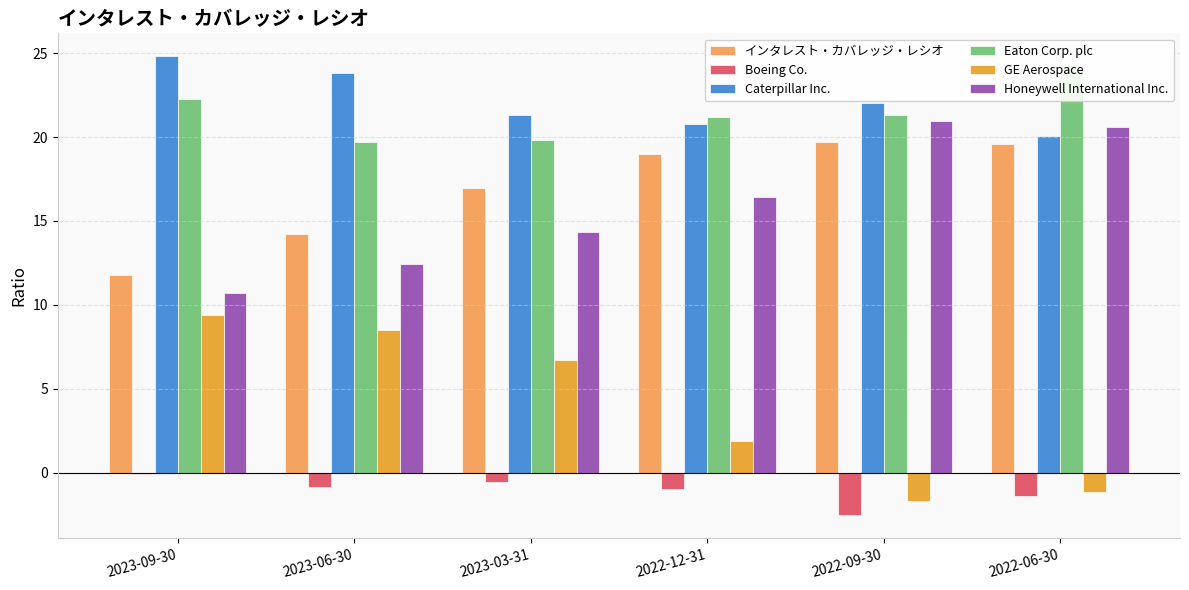

What is the value of the Eaton Corp. plc bar at the 6th from the left?

24.3